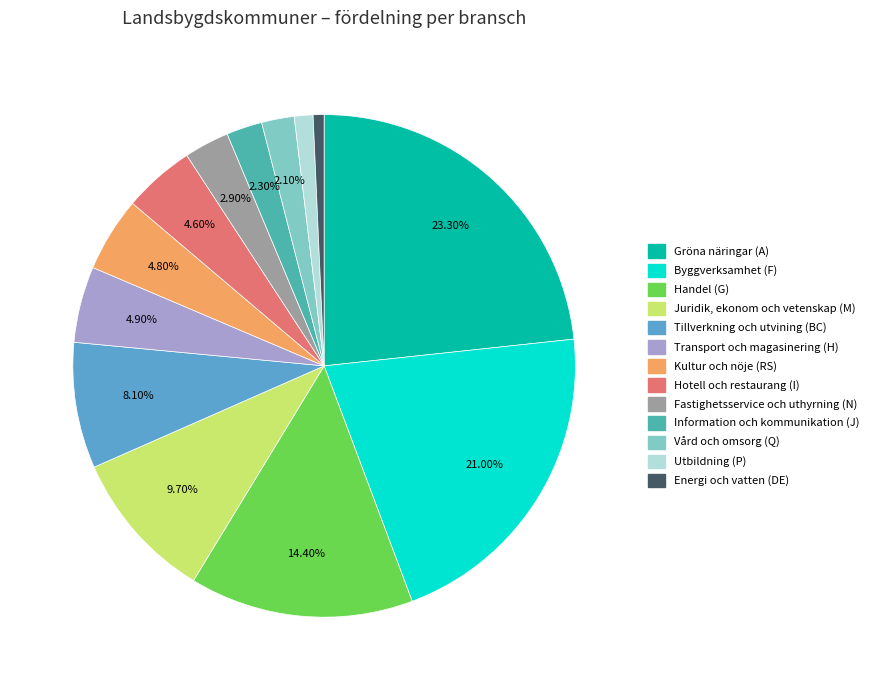

True or false: Vård och omsorg (Q) accounts for 2% of the total.

True